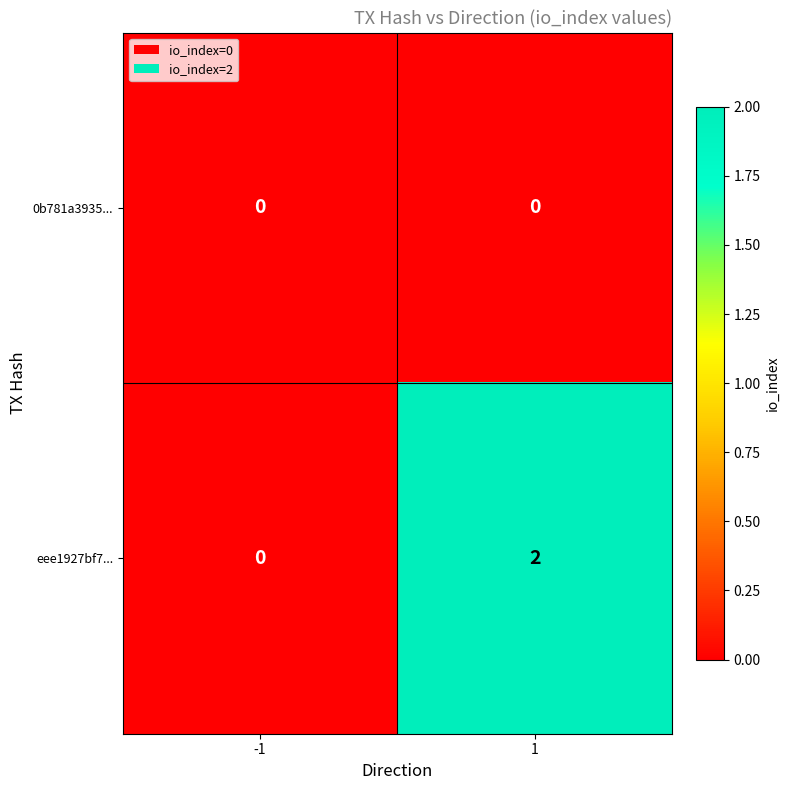

The eee1927bf7... series shows -1 at -1. True or false?

False